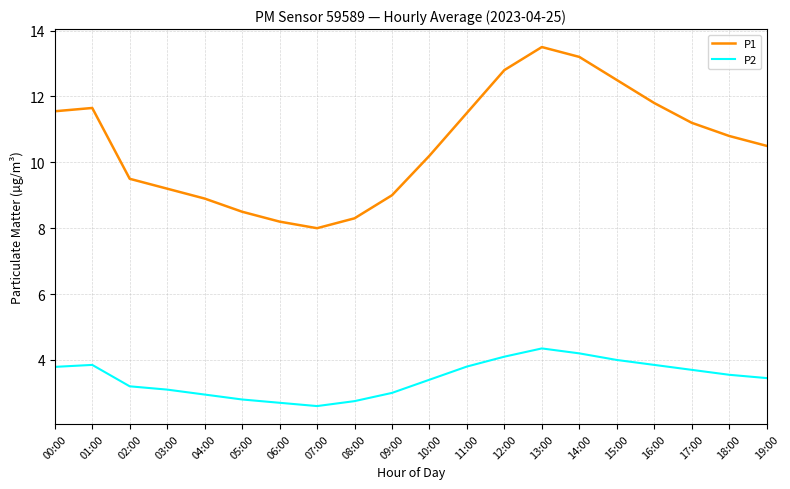

Which series changed the most between 13:00 and 16:00?

P1